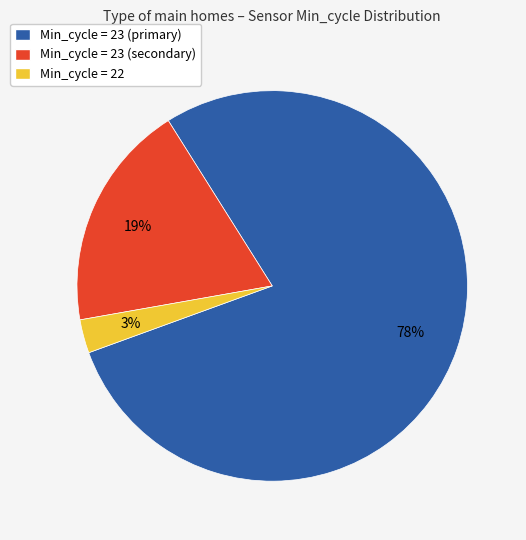

Which slice is the largest?

Min_cycle = 23 (primary)